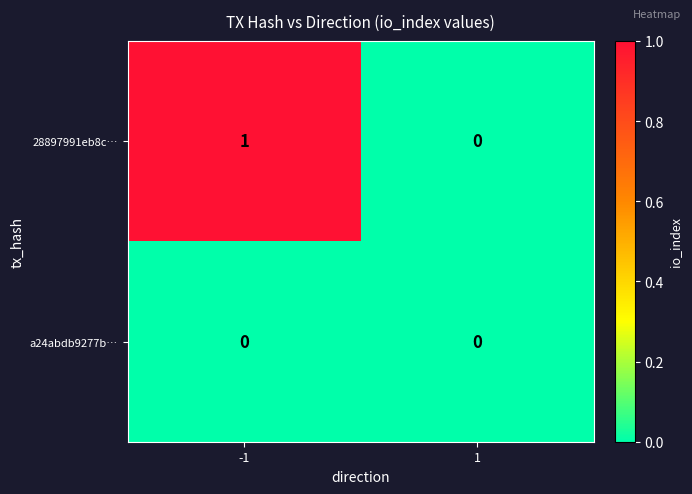

List the series in order of their peak value, lowest first.

a24abdb9277b…, 28897991eb8c…